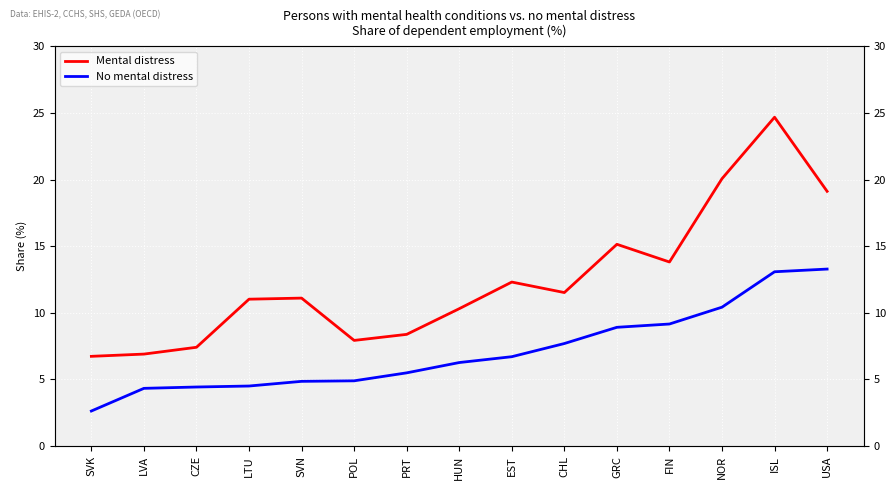

Which label corresponds to the largest value in the chart?

ISL